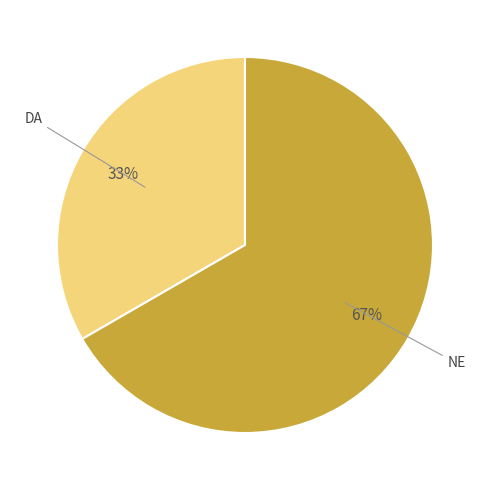

Does any single category account for the majority?

Yes